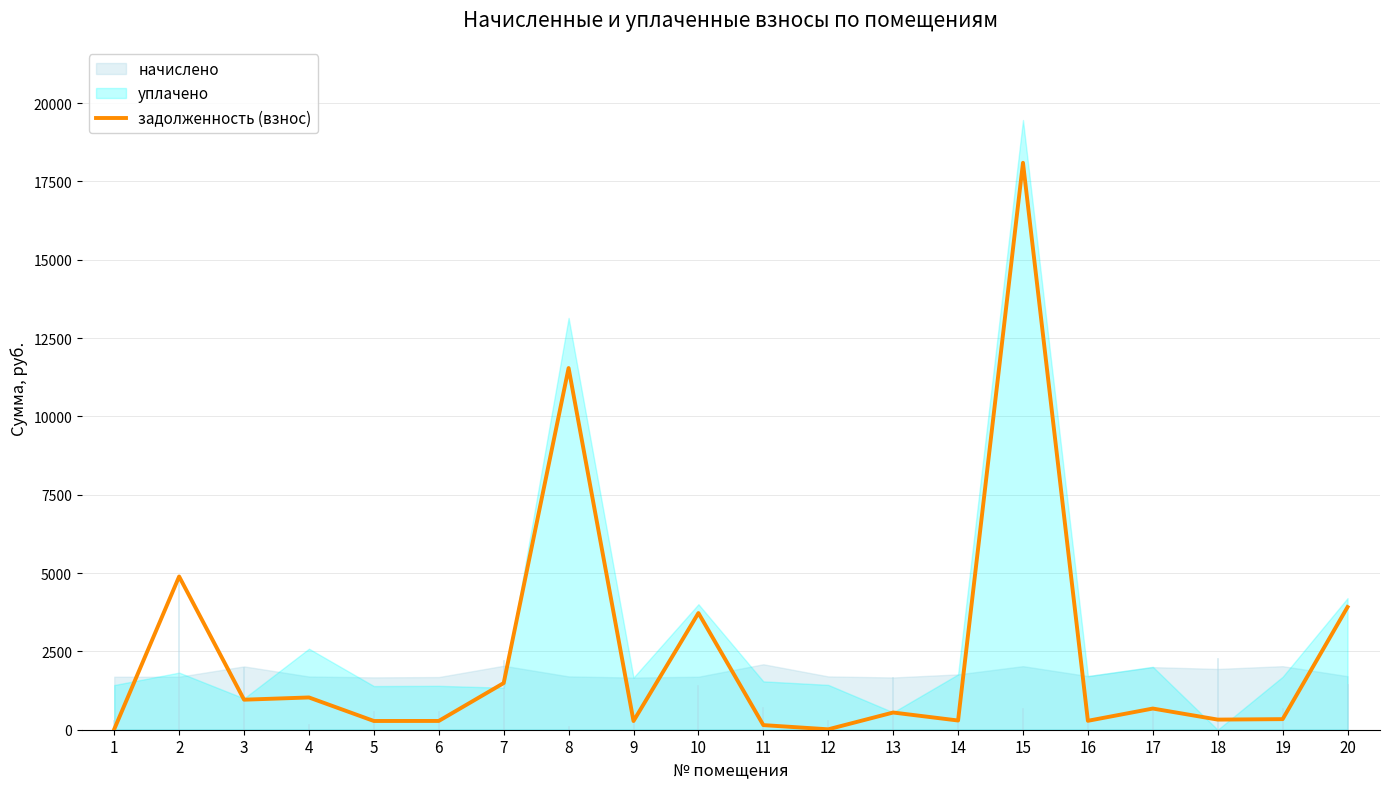

Reading left to right, transcribe all the data shown in this chart.

1=15.2	2=4889.8	3=958.4	4=1029.8	5=278.7	6=280.4	7=1489.2	8=11543.0	9=277.4	10=3723.5	11=147.3	12=13.2	13=548.9	14=294.0	15=18092.4	16=284.7	17=675.8	18=323.2	19=337.8	20=3915.3